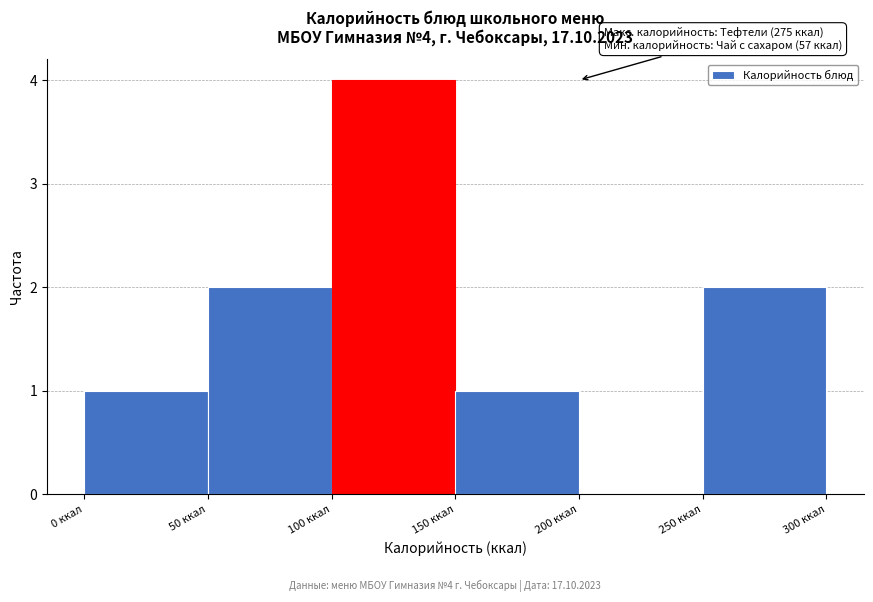

Which range on the x-axis has the tallest bar?

100 to 150